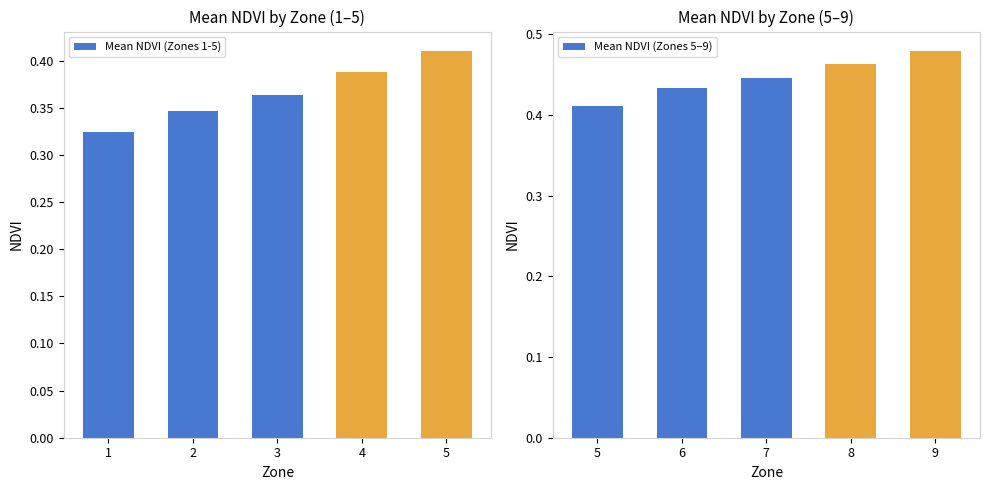

What is the maximum value for Mean NDVI (Zones 5–9)?

0.5